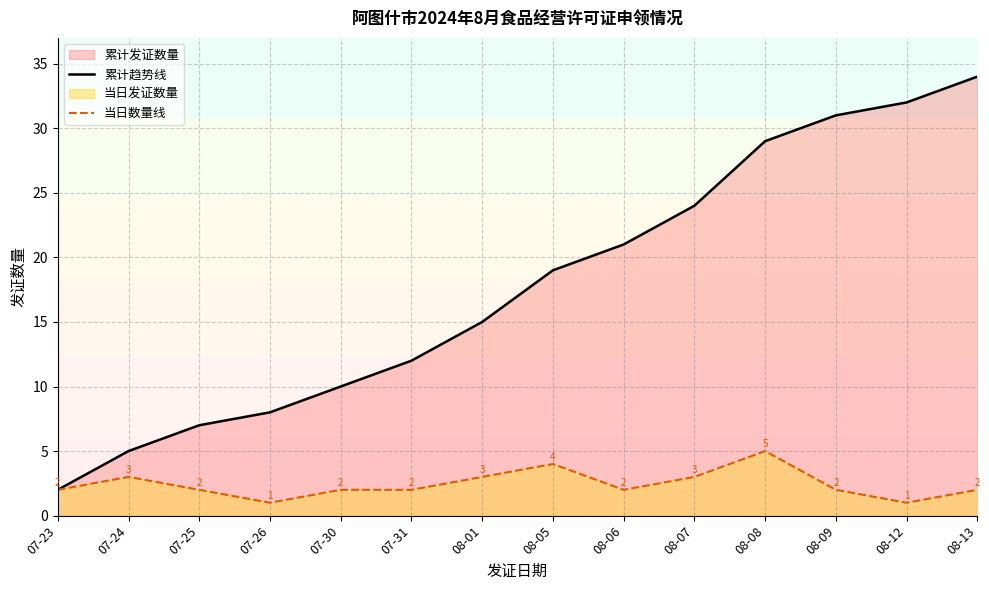

What is the label of the 13th point from the right?

07-24